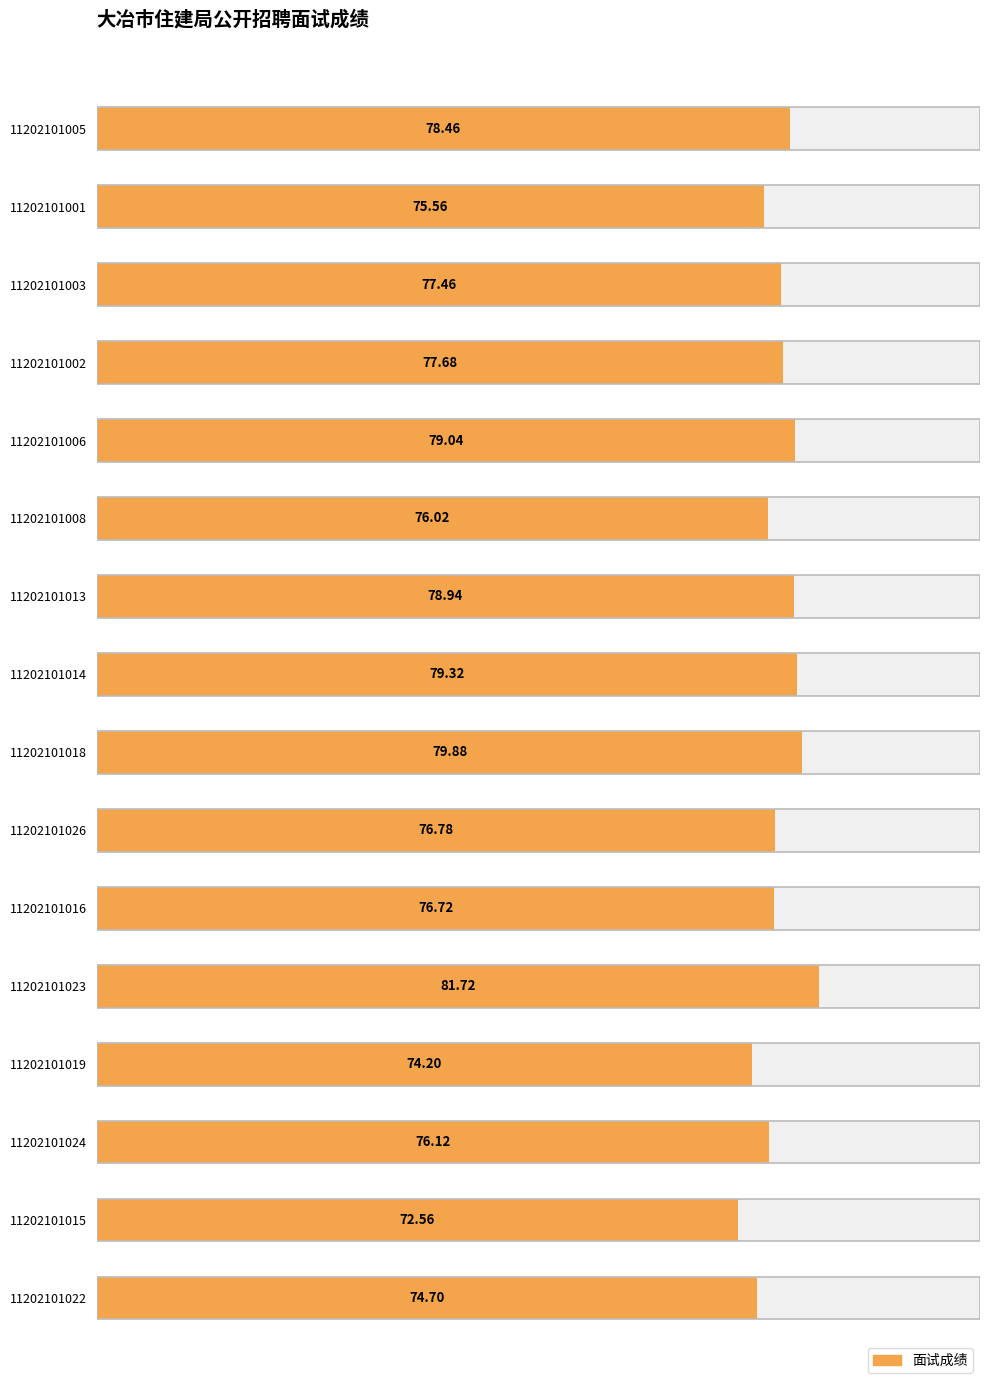

What is the minimum value shown in the chart?

72.6